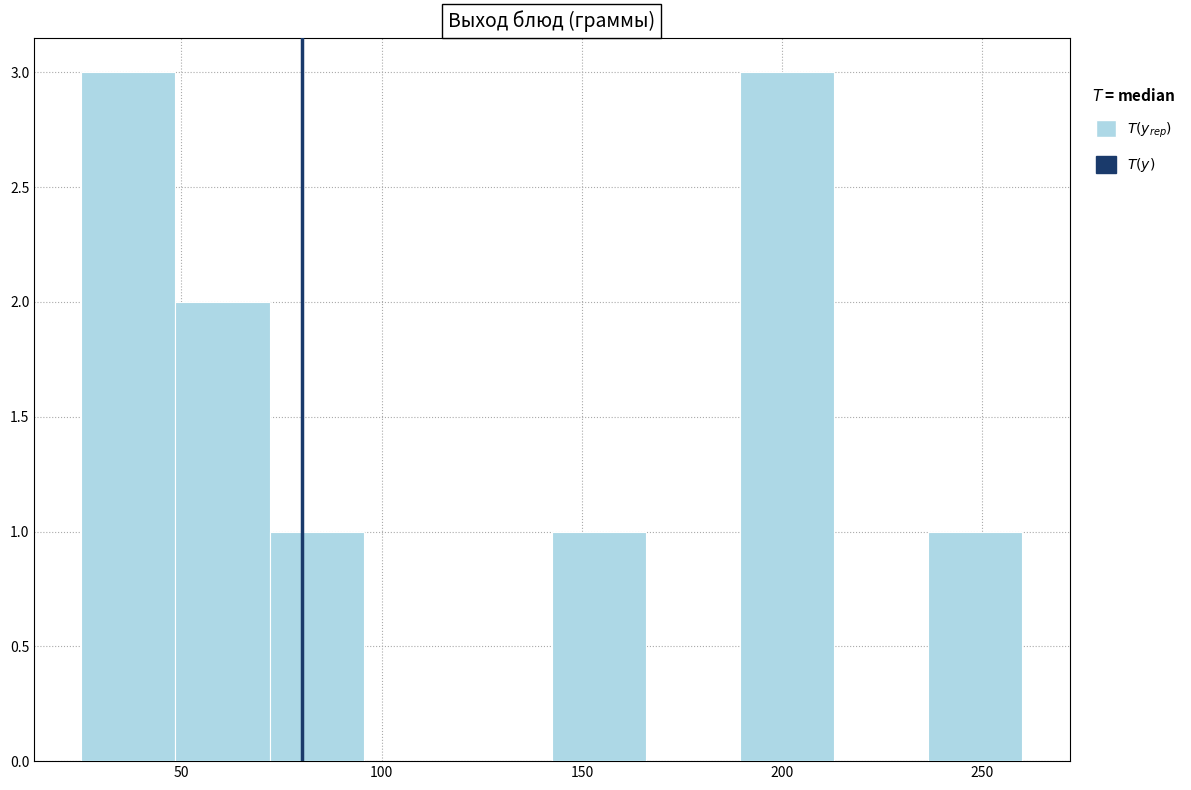

Reading left to right, list every bar in this chart as the range it spans on the x-axis followed by its height. Neither the bar edges nor the heights are printed on the chart, so give them approximately, as read against the axes.

25.0 to 48.5: 3
48.5 to 72.0: 2
72.0 to 95.5: 1
95.5 to 119.0: 0
119.0 to 142.5: 0
142.5 to 166.0: 1
166.0 to 189.5: 0
189.5 to 213.0: 3
213.0 to 236.5: 0
236.5 to 260.0: 1